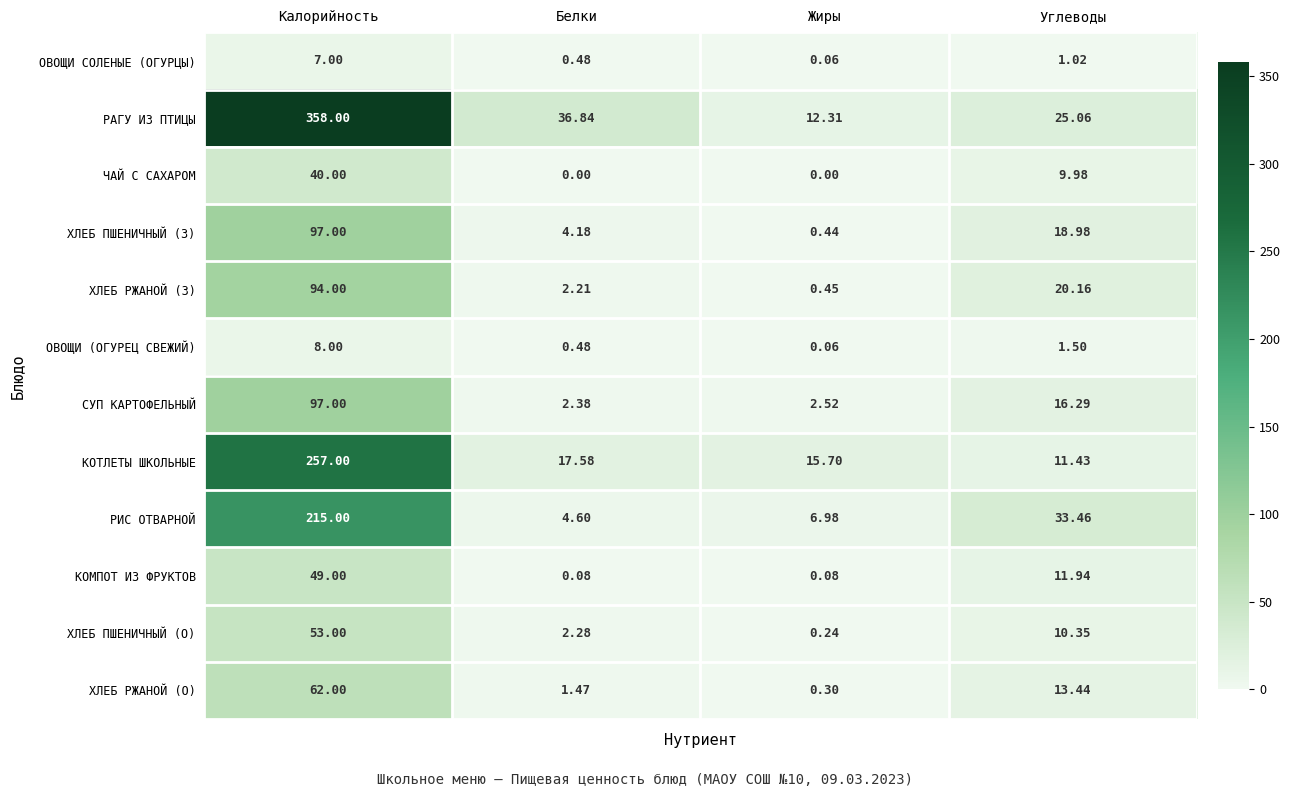

Which category has the highest value in the ХЛЕБ РЖАНОЙ (З) series?

Калорийность